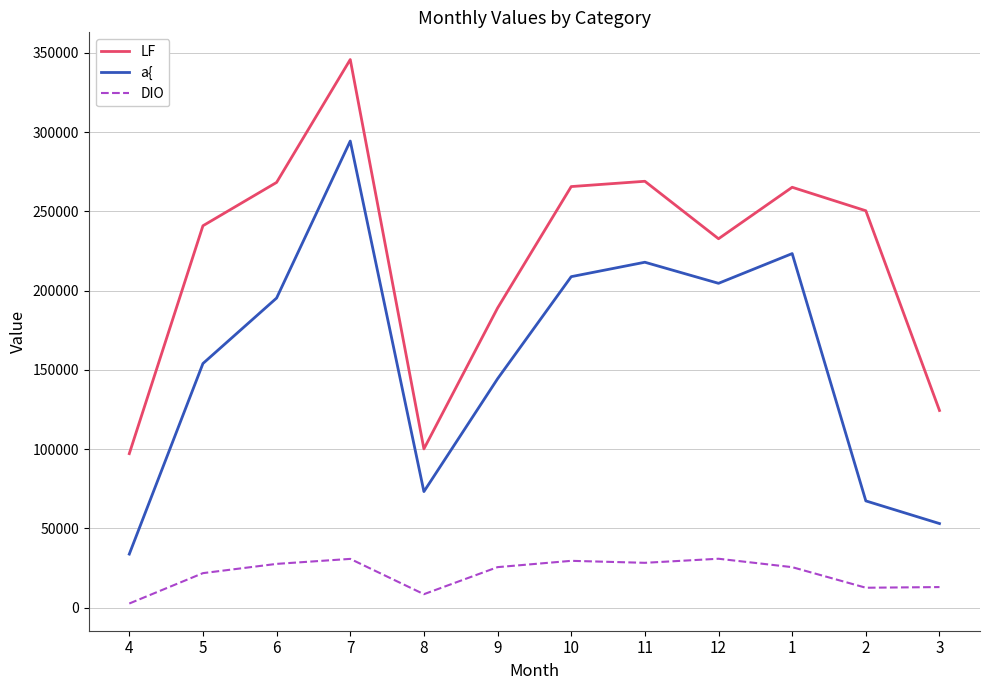

Rank the series at 2 from highest to lowest value.

LF, a{, DIO